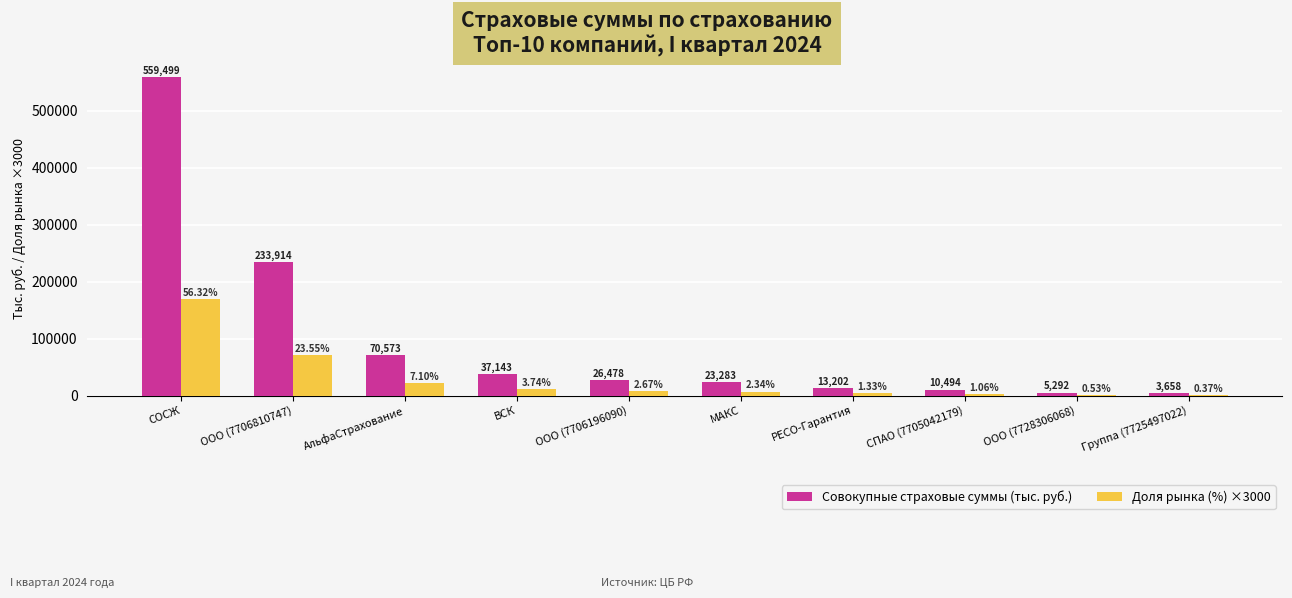

Which series has the largest total across all categories?

Совокупные страховые суммы (тыс. руб.)